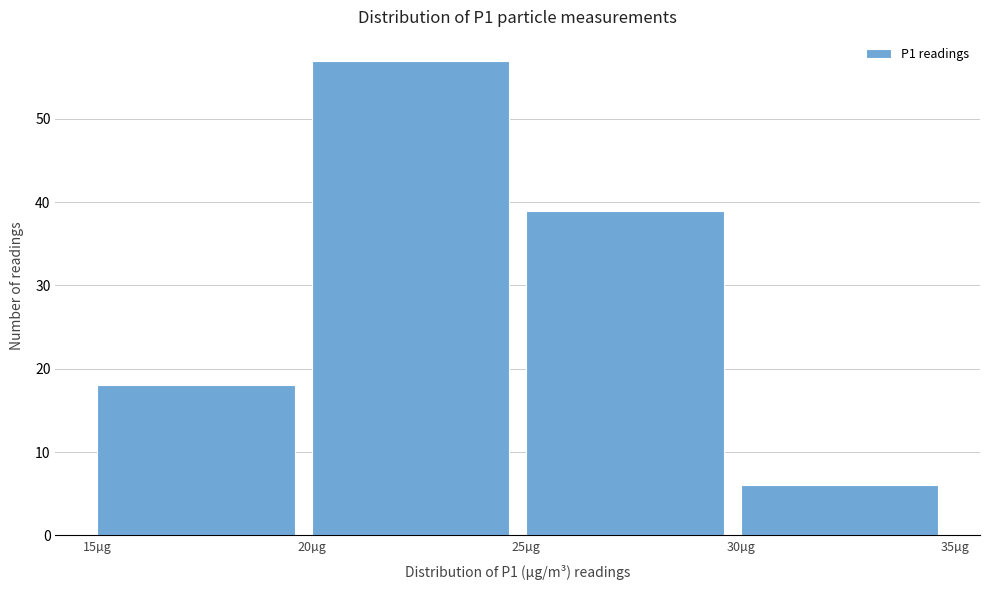

What is the height of the bar covering 15 to 20 on the x-axis? The values are not printed on the chart, so give them approximately, as read against the axis.

18